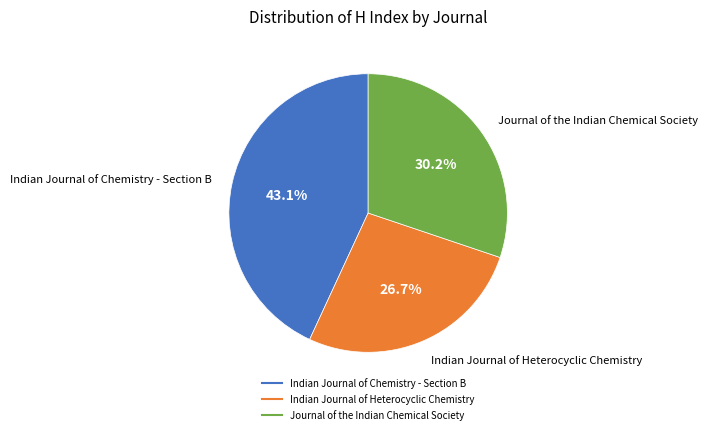

Count the number of slices in the pie.

3